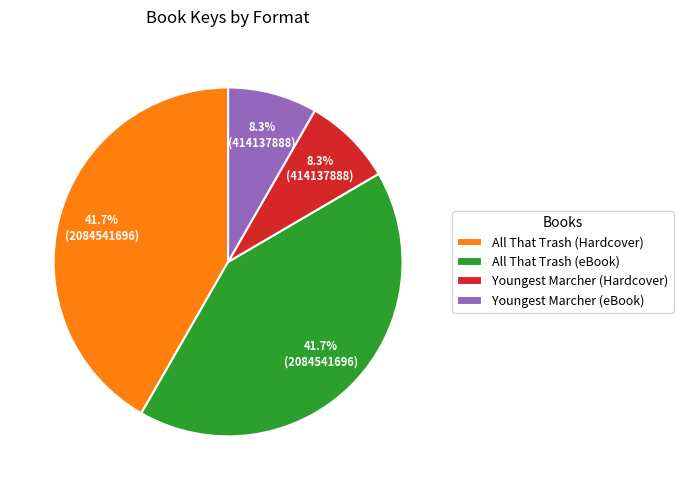

How many slices are in this pie chart?

4